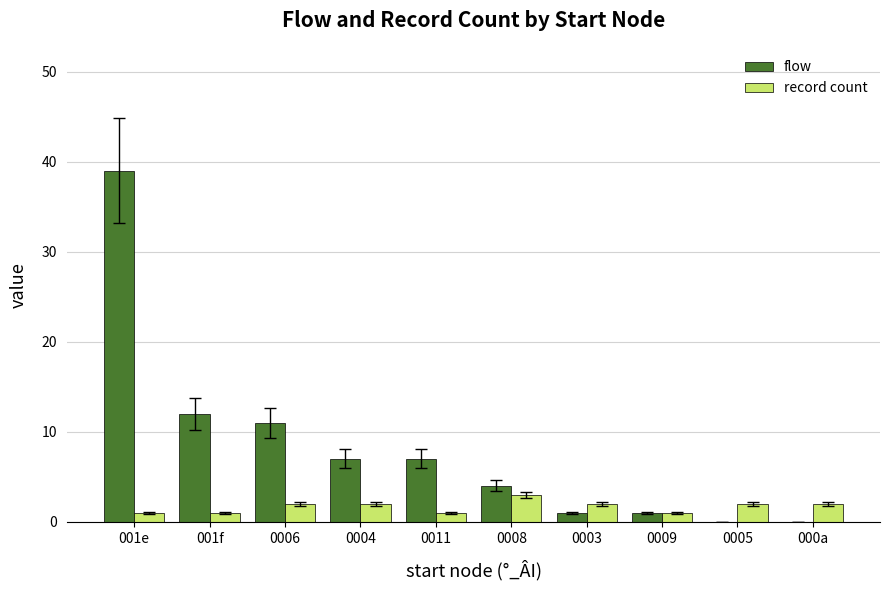

At which category is the sum across all series the highest?

001e